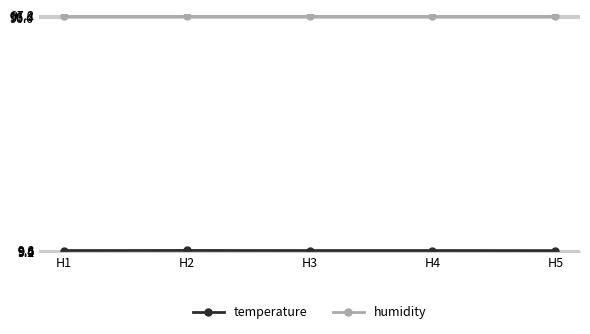

What is the total value across all series at H5?

106.1